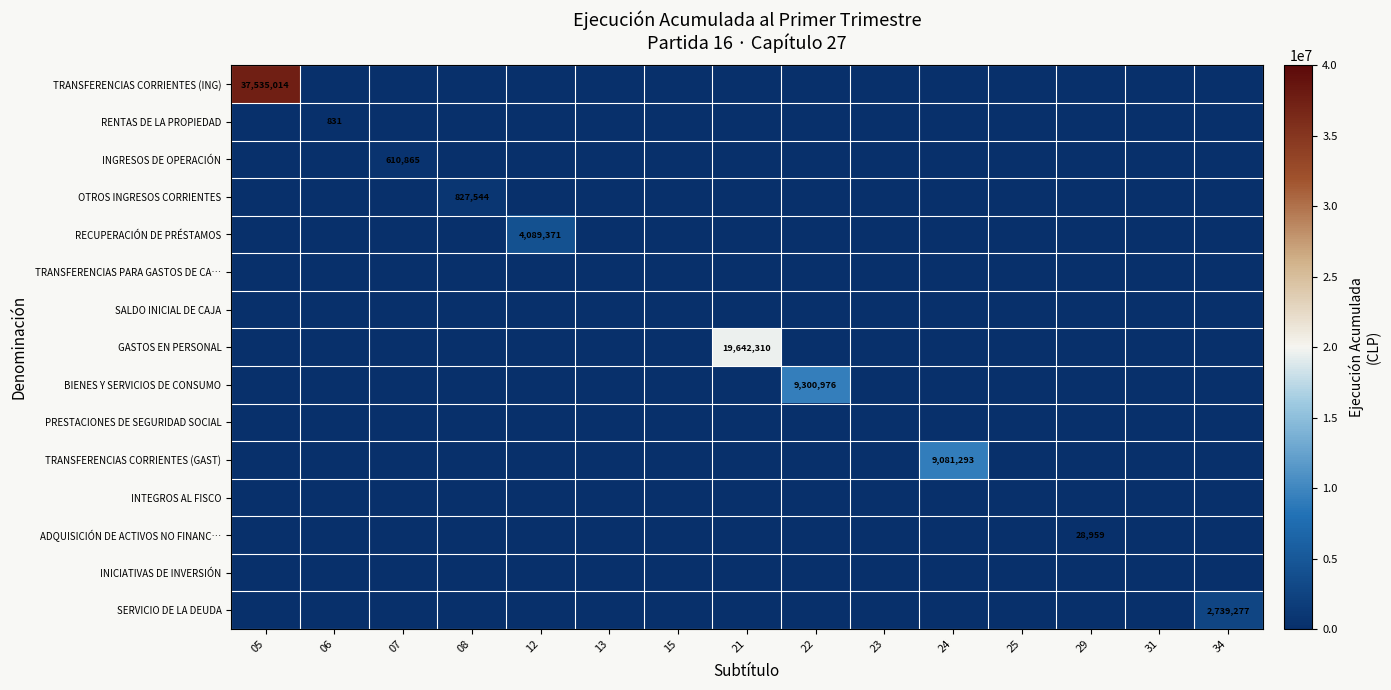

At which category is the sum across all series the highest?

05